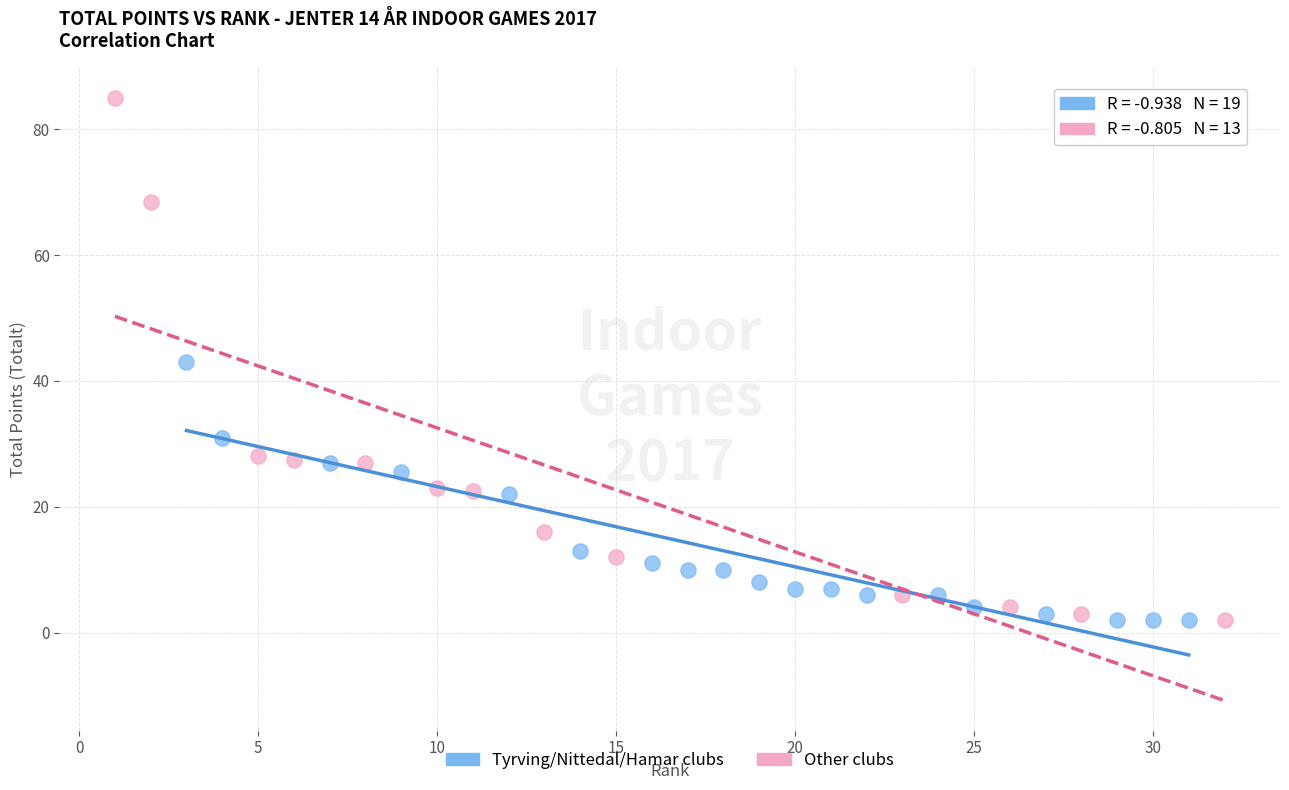

Which series contains the highest Y value?

Other clubs